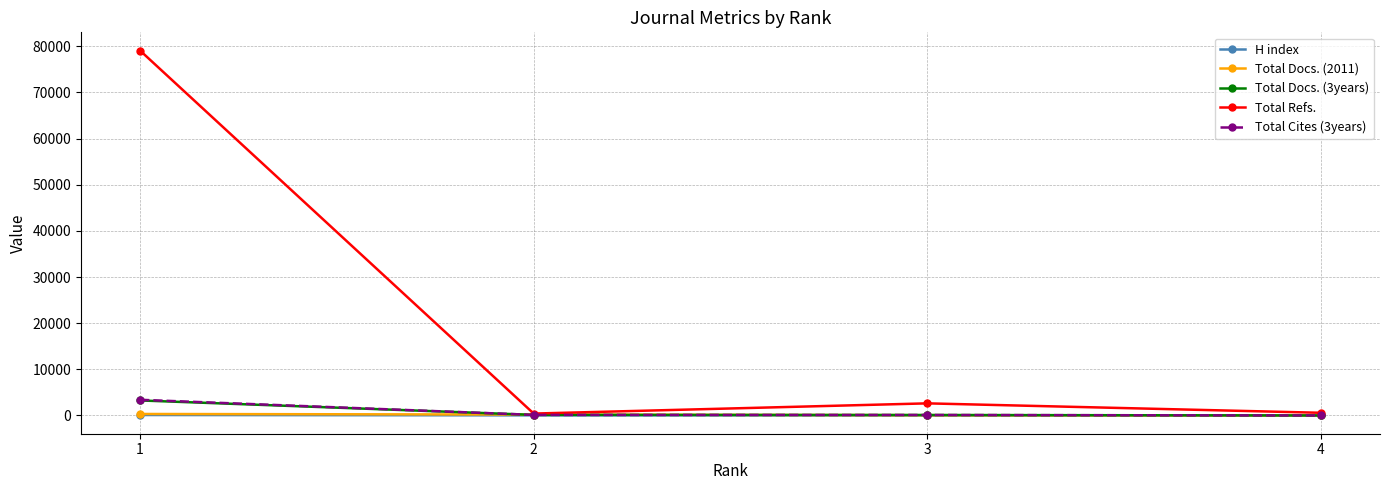

What is the maximum value shown in the chart?

79072